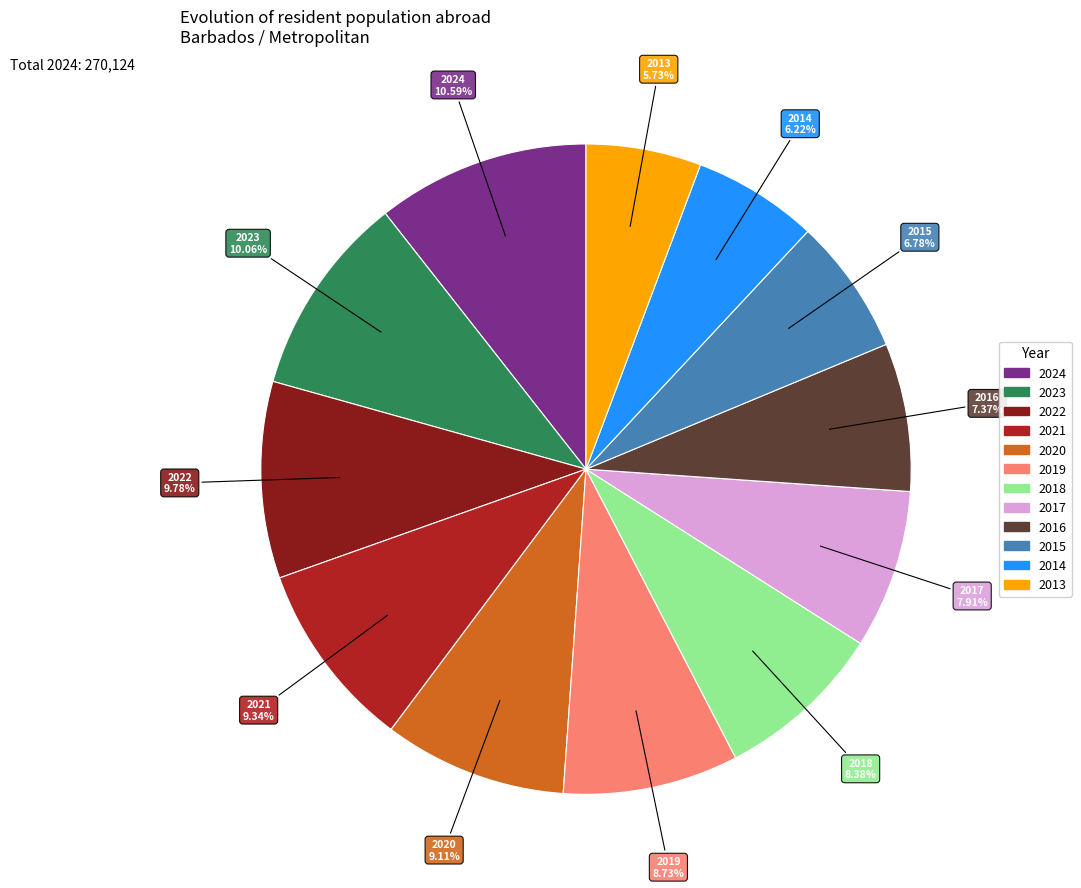

Between 2022 and 2016, which is larger?

2022